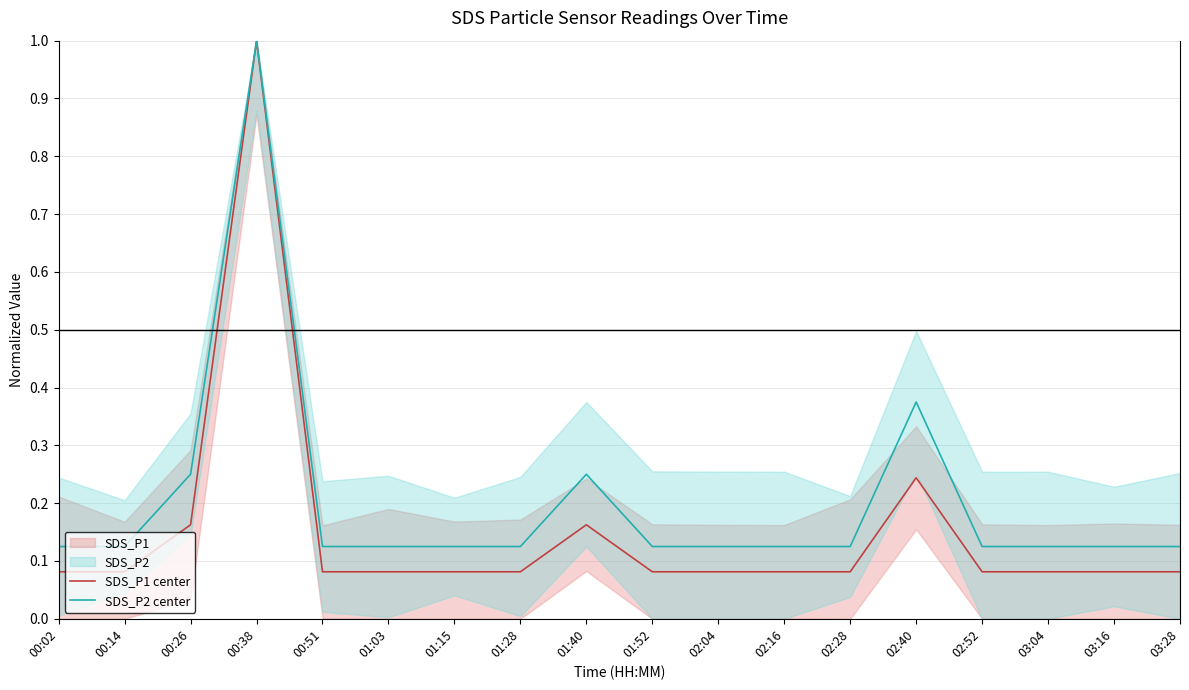

What is the value of the SDS_P2 center point at the 12th from the left?

0.1